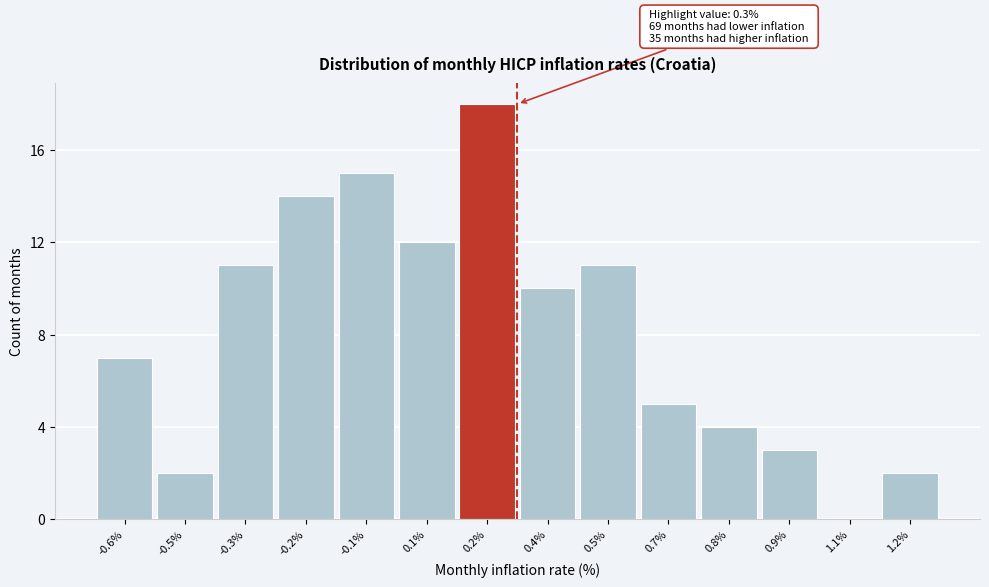

Reading right to left, list all the values displayed in this chart.

1.2%=2	1.1%=0	0.9%=3	0.8%=4	0.7%=5	0.5%=11	0.4%=10	0.2%=18	0.1%=12	-0.1%=15	-0.2%=14	-0.3%=11	-0.5%=2	-0.6%=7